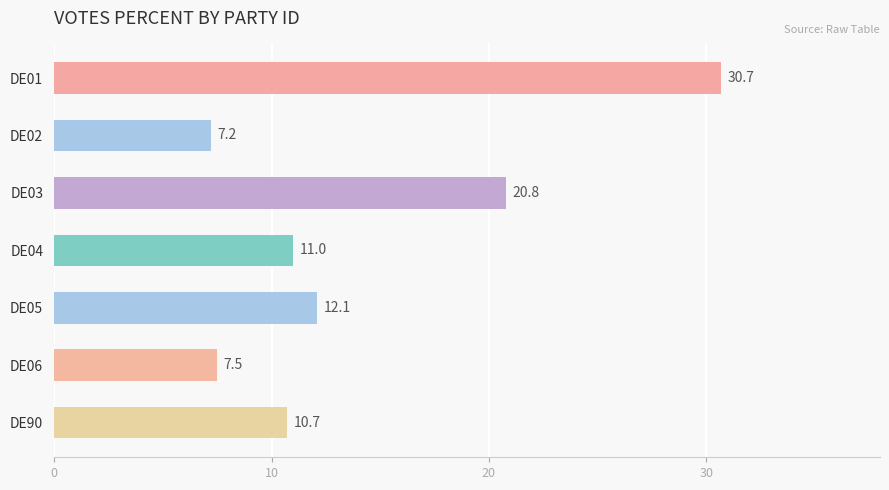

Reading bottom to top, list all the values displayed in this chart.

10.7	7.5	12.1	11.0	20.8	7.2	30.7